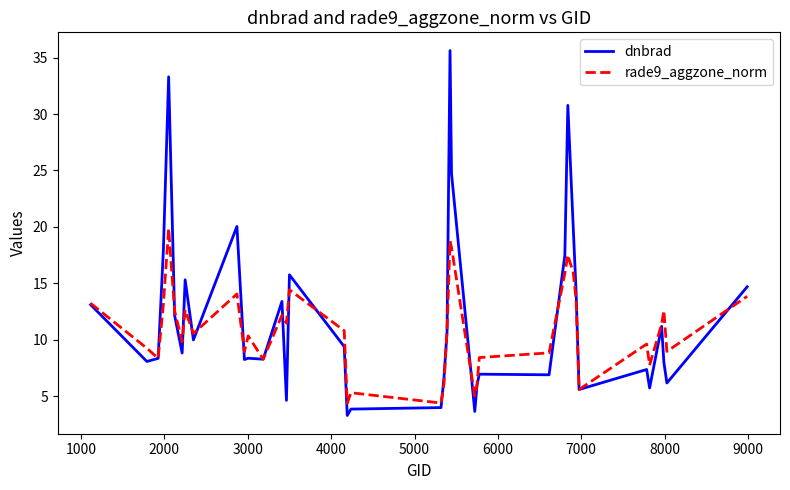

What is the smallest value displayed?

3.3